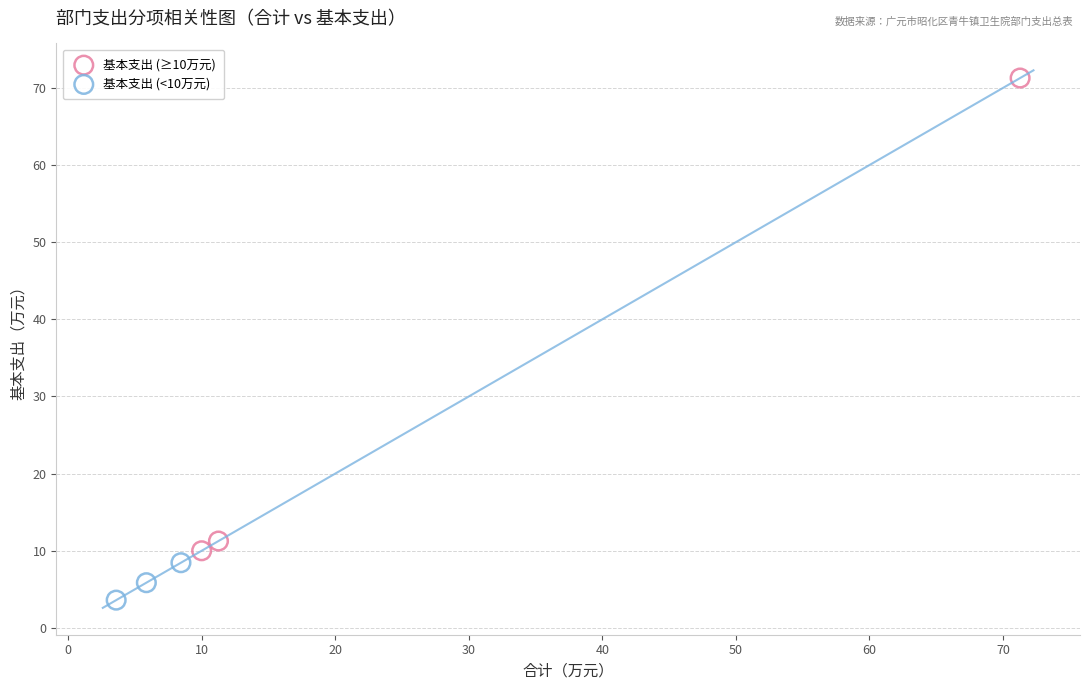

Which series contains the lowest Y value?

基本支出 (<10万元)